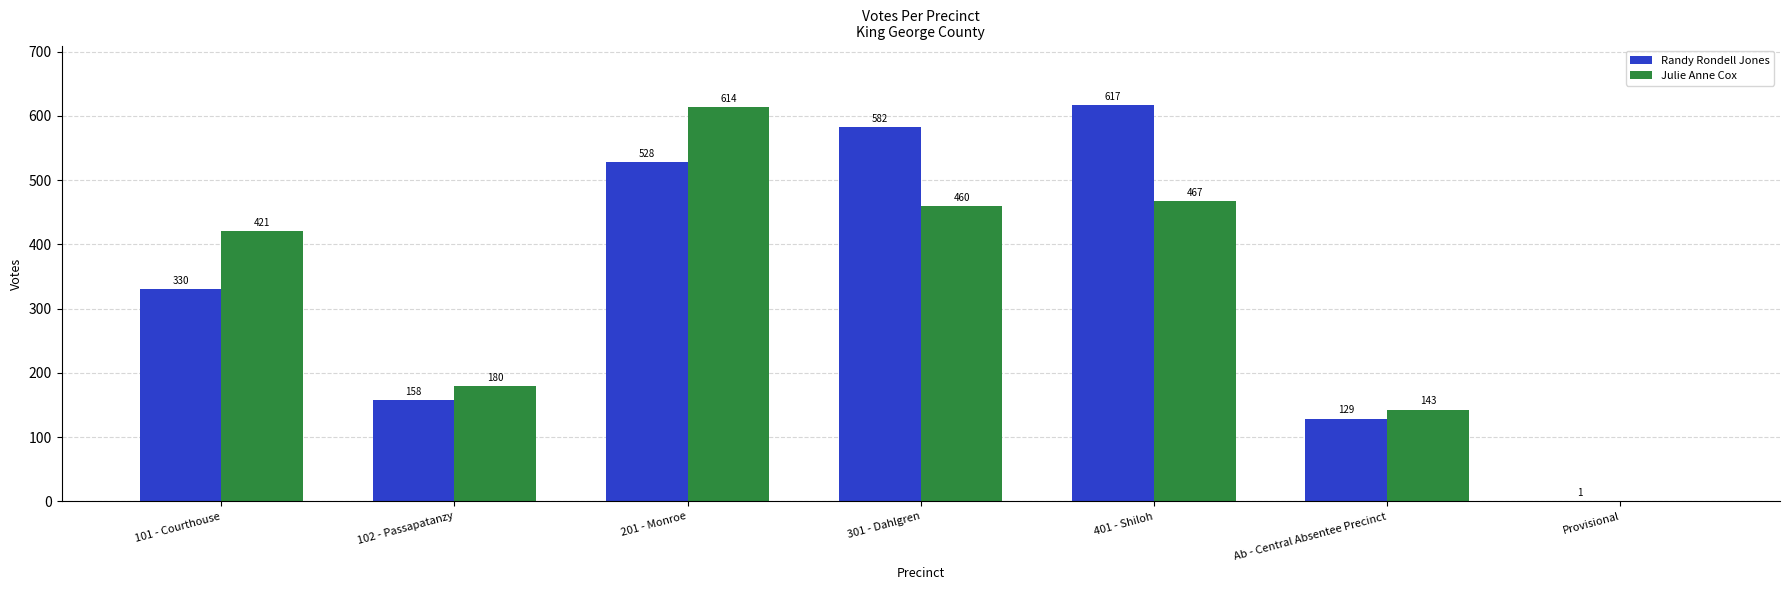

What is the sum of all Julie Anne Cox values?

2285